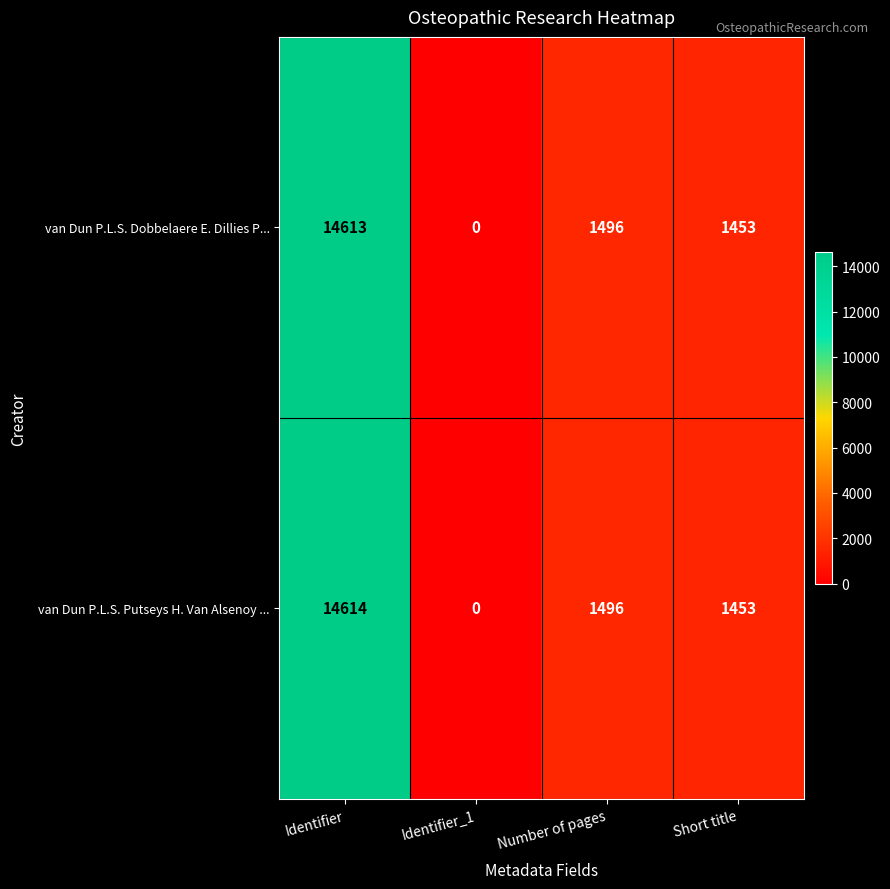

What is the difference between the van Dun P.L.S. Putseys H. Van Alsenoy ... values at Identifier_1 and Identifier?

14614